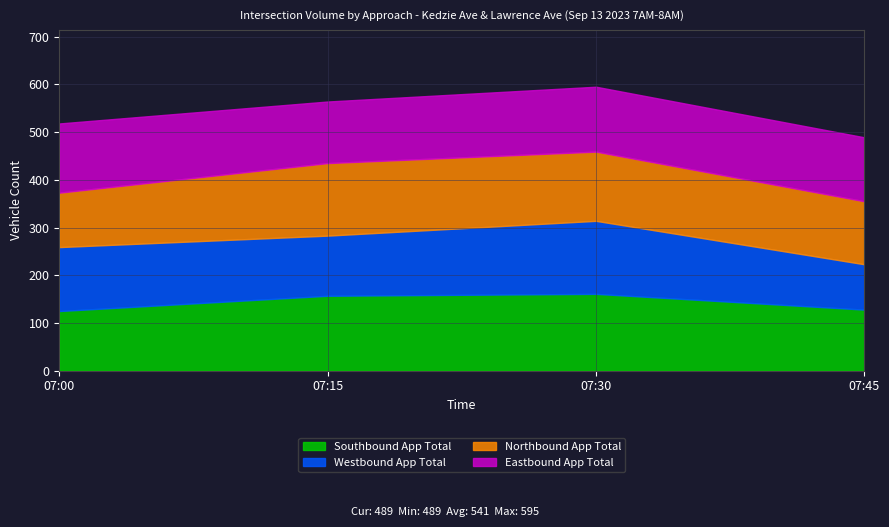

True or false: Eastbound App Total and Southbound App Total cross at least once.

True